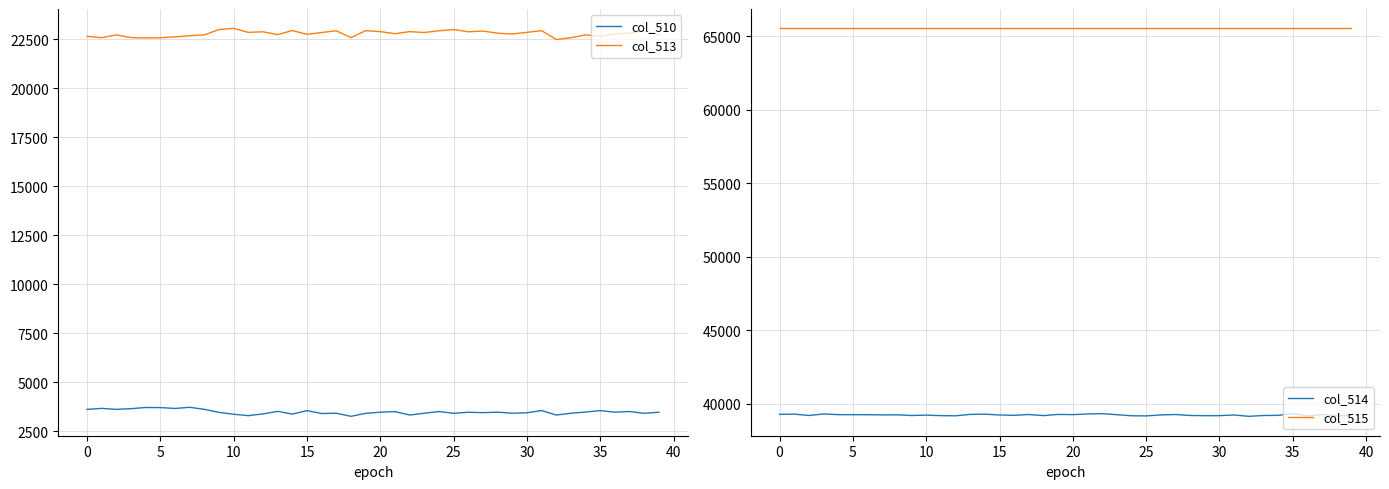

Reading left to right, list all the values displayed in this chart.

col_510: 3608	3658	3608	3644	3704	3698	3655	3713	3610	3455	3358	3288	3376	3506	3367	3544	3397	3411	3253	3407	3464	3493	3319	3411	3498	3407	3462	3440	3464	3411	3434	3549	3319	3410	3472	3544	3464	3498	3407	3462
col_513: 22635	22569	22711	22573	22558	22567	22611	22668	22712	22984	23042	22840	22869	22725	22932	22740	22833	22921	22568	22925	22877	22772	22877	22833	22921	22984	22871	22905	22798	22757	22840	22926	22474	22568	22711	22635	22757	22801	22922	22712
col_514: 39292	39308	39216	39318	39273	39270	39269	39254	39262	39213	39240	39205	39193	39290	39304	39251	39226	39281	39208	39287	39273	39320	39339	39270	39196	39187	39254	39281	39216	39202	39203	39250	39158	39214	39226	39339	39187	39281	39202	39216
col_515: 65535	65535	65535	65535	65535	65535	65535	65535	65535	65535	65535	65535	65535	65535	65535	65535	65535	65535	65535	65535	65535	65535	65535	65535	65535	65535	65535	65535	65535	65535	65535	65535	65535	65535	65535	65535	65535	65535	65535	65535